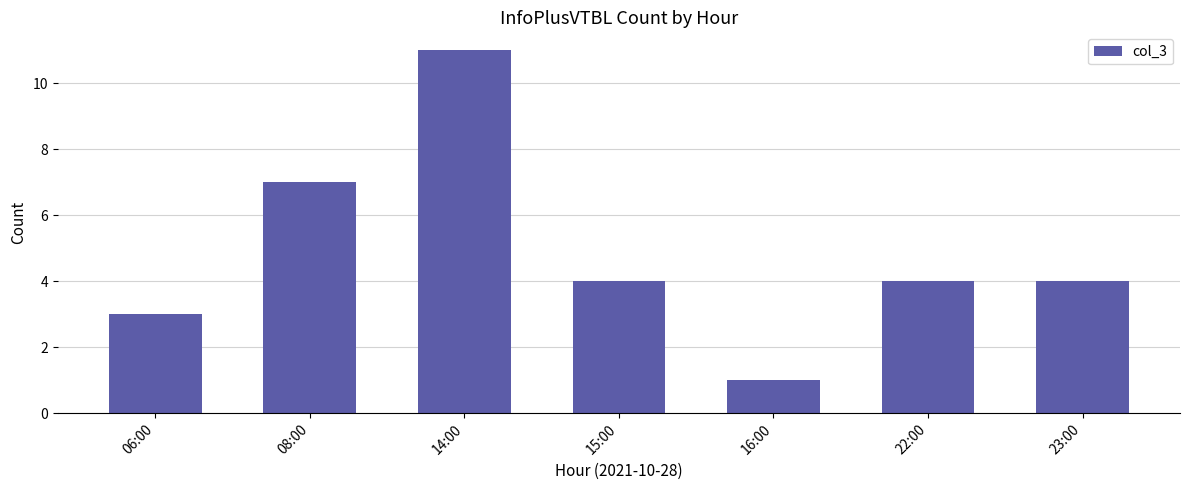

Which category has the lowest value across all series?

16:00